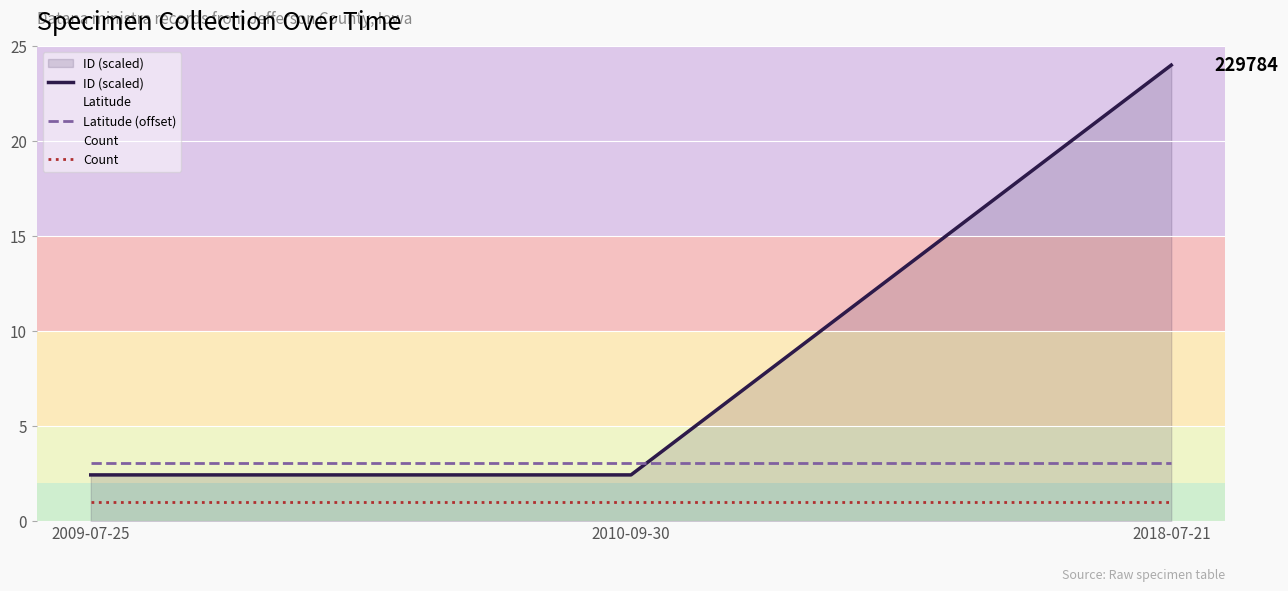

At which category is the sum across all series the highest?

2018-07-21